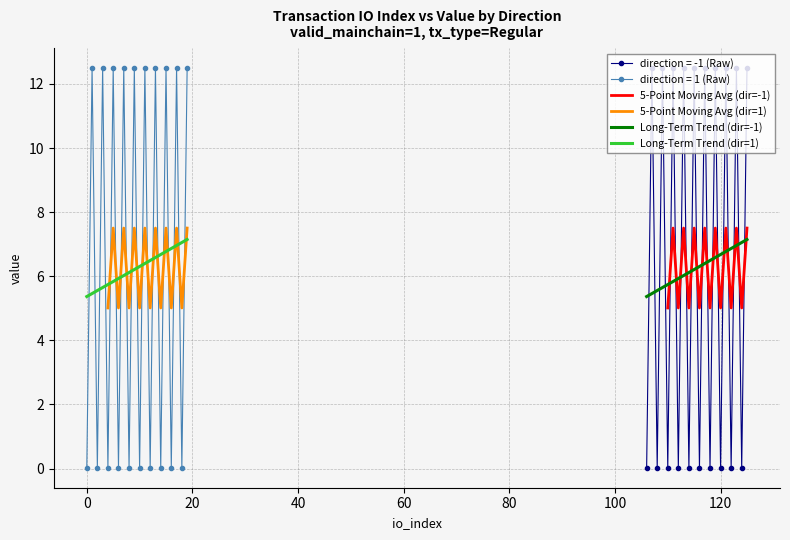

Which series has the largest range (max minus min)?

value (direction=-1)